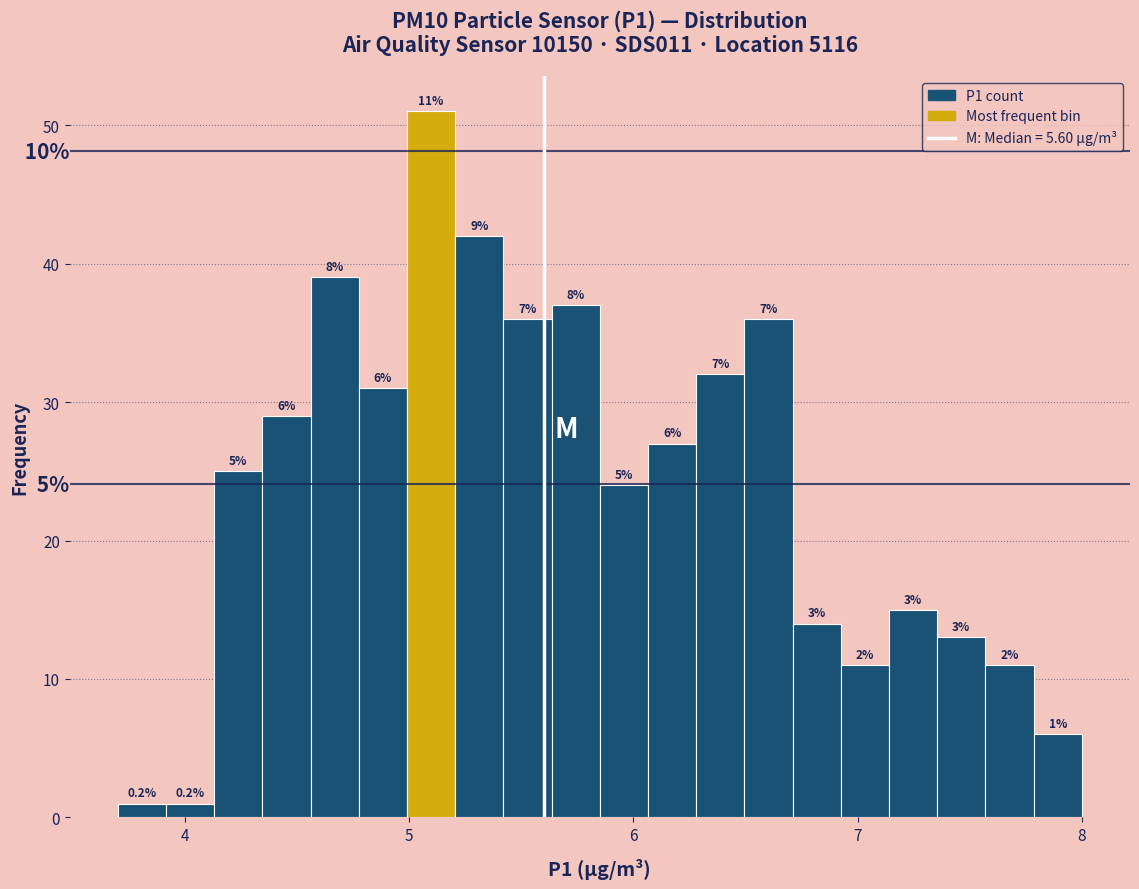

Read against the x-axis, roughly where is the centre of the tallest bar?

5.1